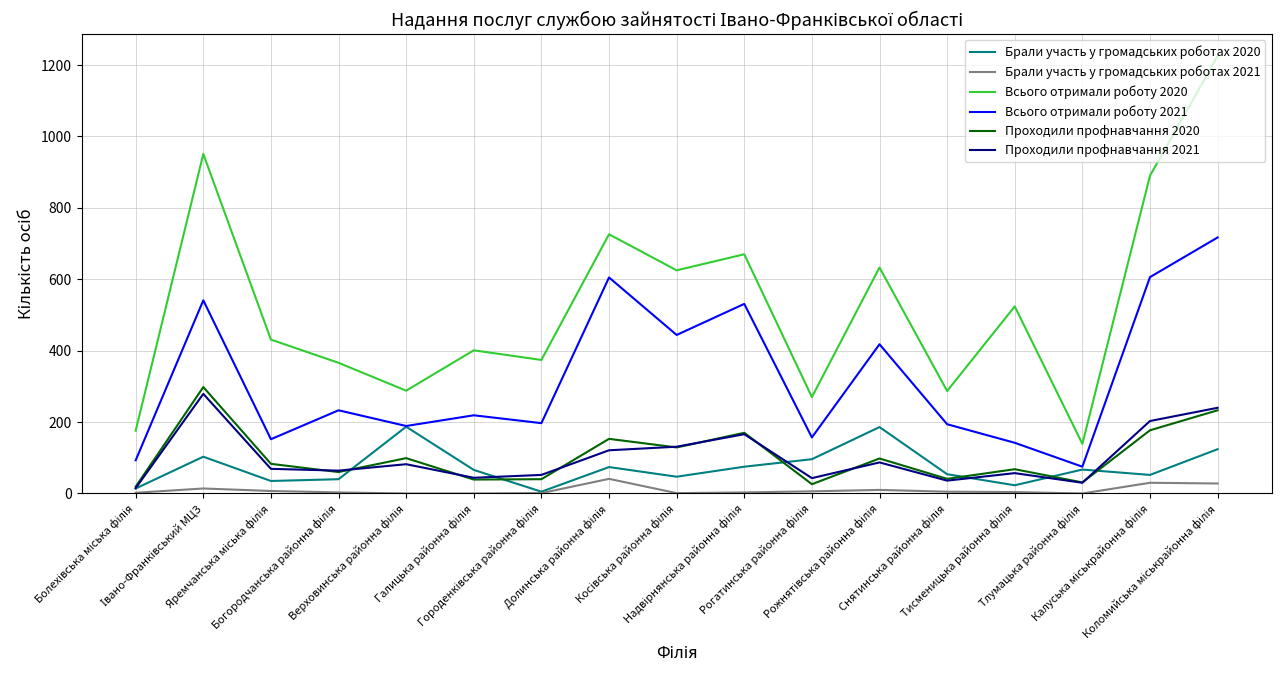

True or false: Проходили профнавчання 2020 and Всього отримали роботу 2021 cross at least once.

False